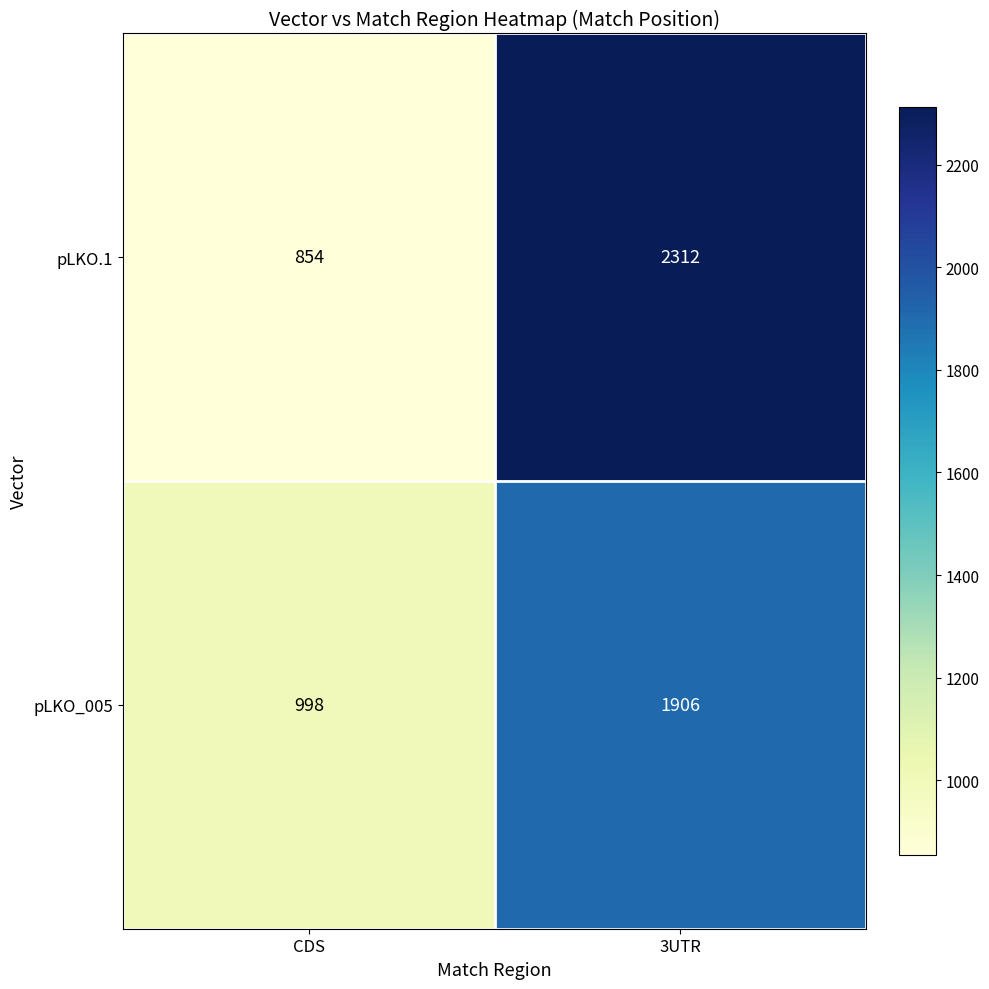

Which series has the largest total across all categories?

pLKO.1